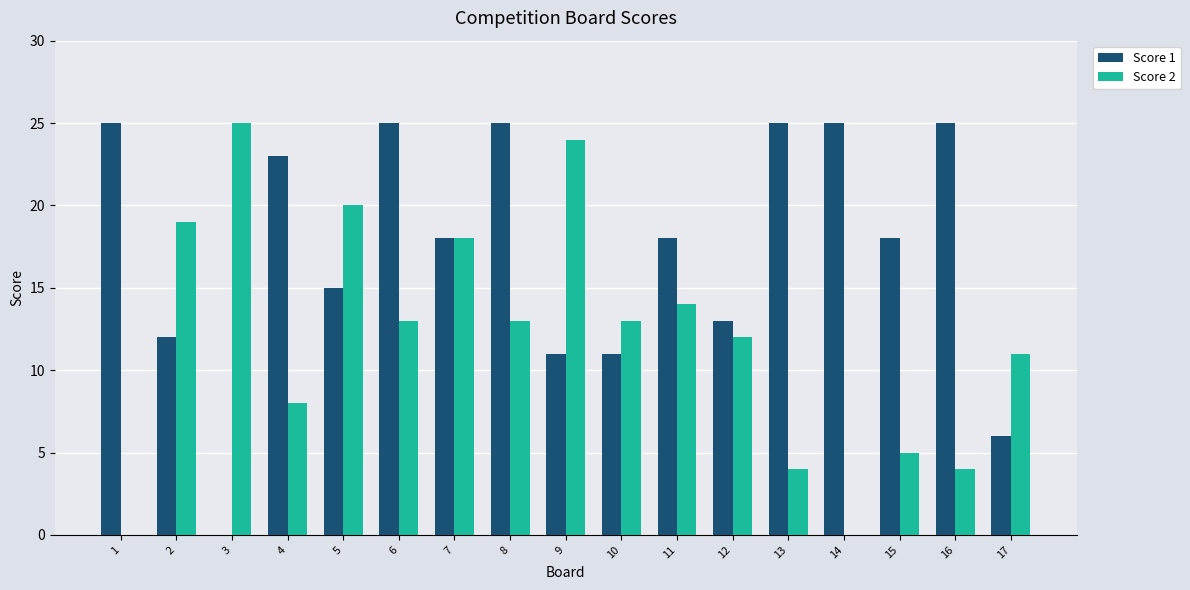

Is the value of Score 1 at 14 greater than the value of Score 2 at 17?

Yes